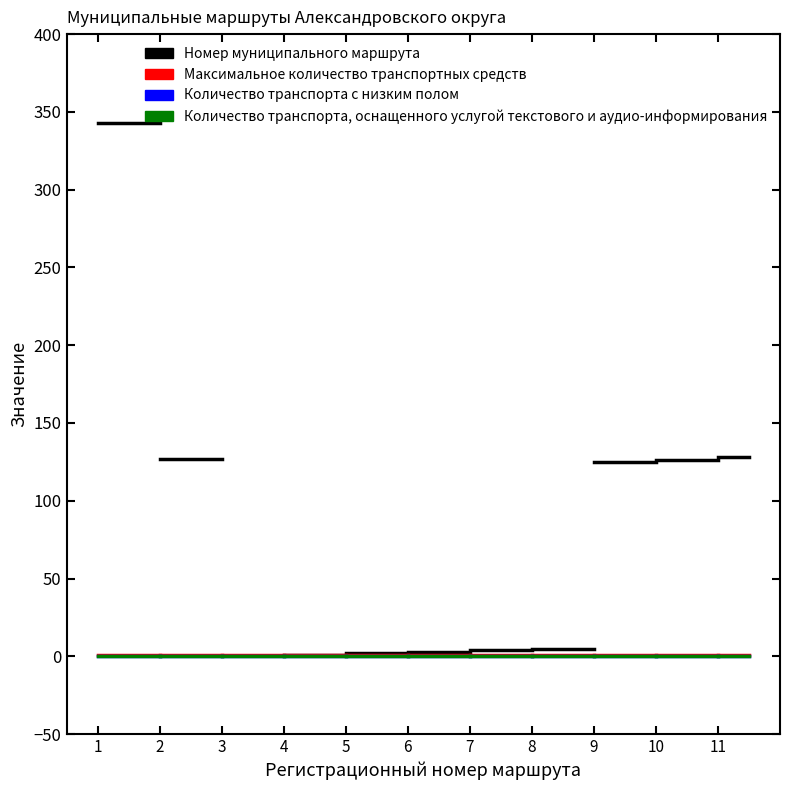

What is the average value of the Максимальное количество транспортных средств series?

1